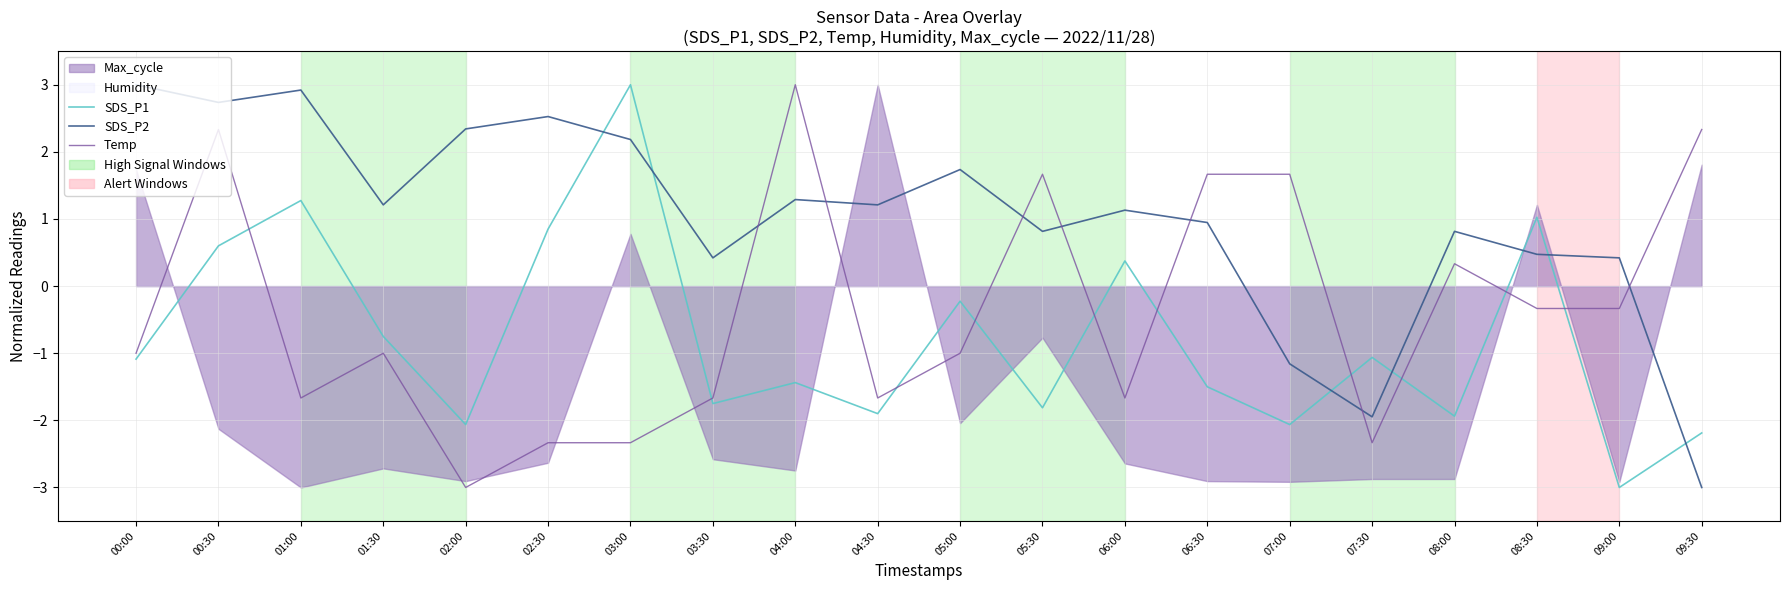

What is the greatest value displayed?

3.0